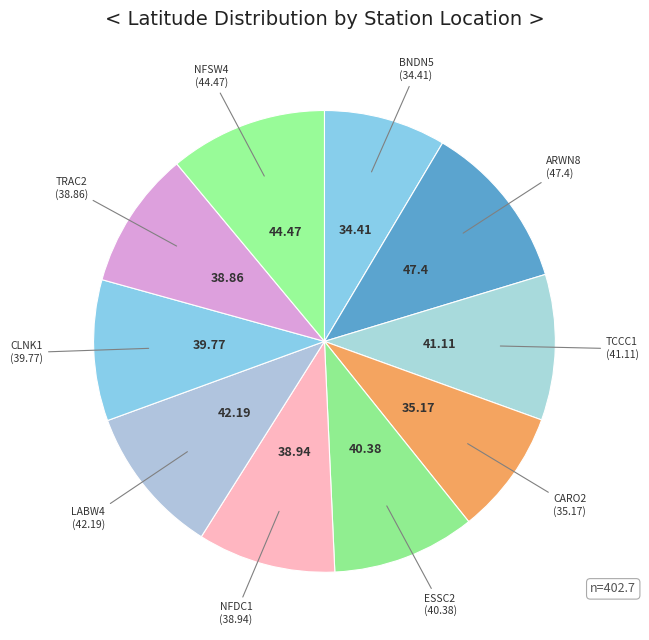

What is the largest slice in the pie chart?

ARWN8